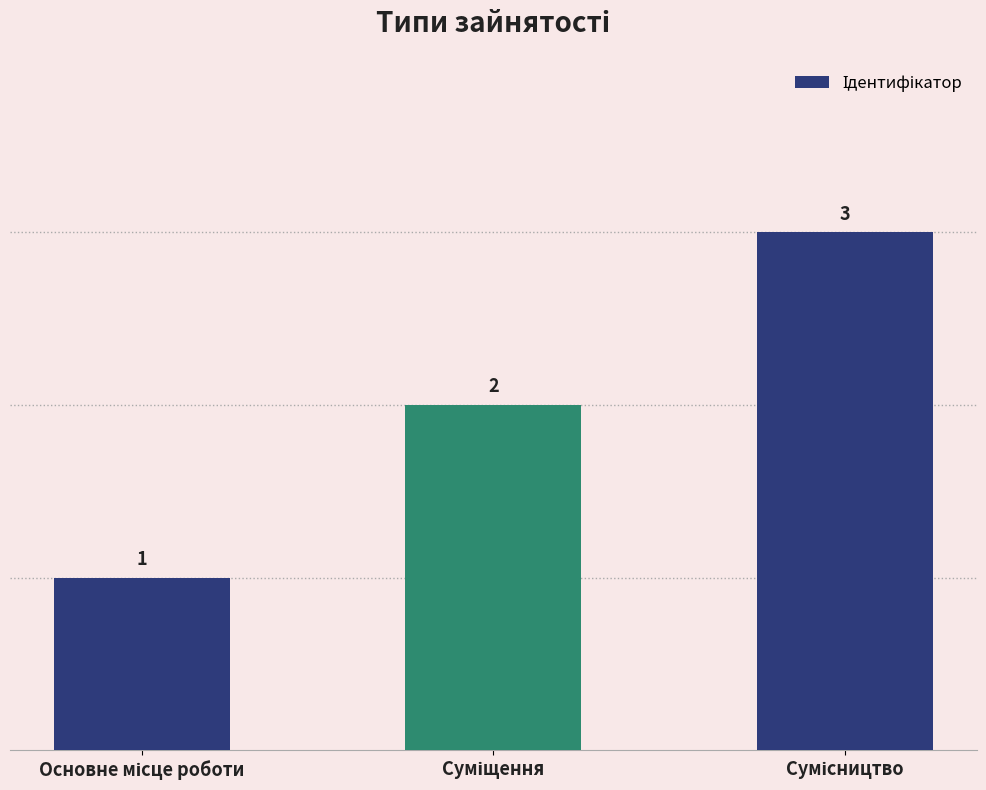

How many values are between 1 and 3?

3